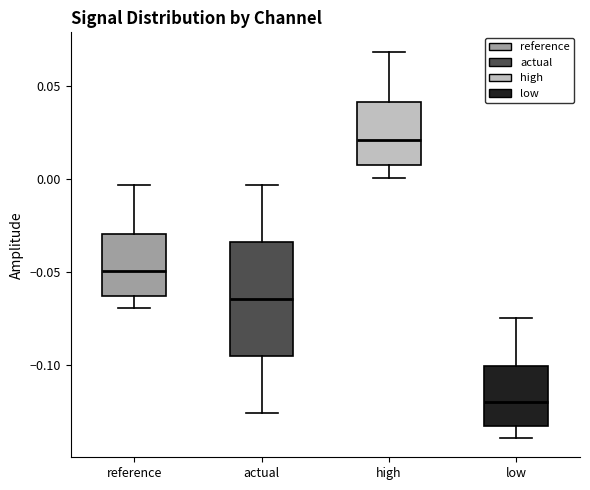

Reading left to right, read every box against the y-axis: the position of its median line, the range the box covers, and the ends of its whiskers. The values are not printed on the chart, so give them approximately, as read against the axis.

reference: median -0.050, box -0.065 to -0.030, whiskers -0.070 to -0.005
actual: median -0.065, box -0.095 to -0.035, whiskers -0.125 to -0.005
high: median 0.020, box 0.005 to 0.040, whiskers 0.000 to 0.070
low: median -0.120, box -0.135 to -0.100, whiskers -0.140 to -0.075